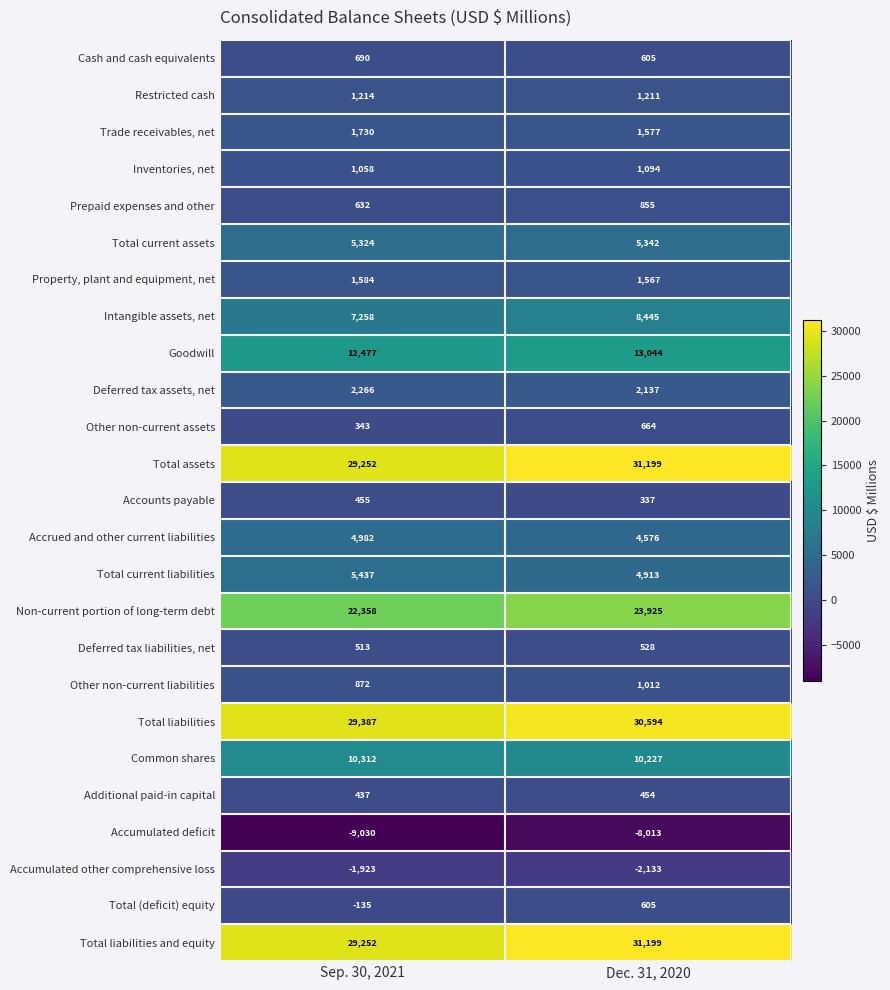

What value does the Deferred tax liabilities, net series have at Dec. 31, 2020, to the nearest 5?

530